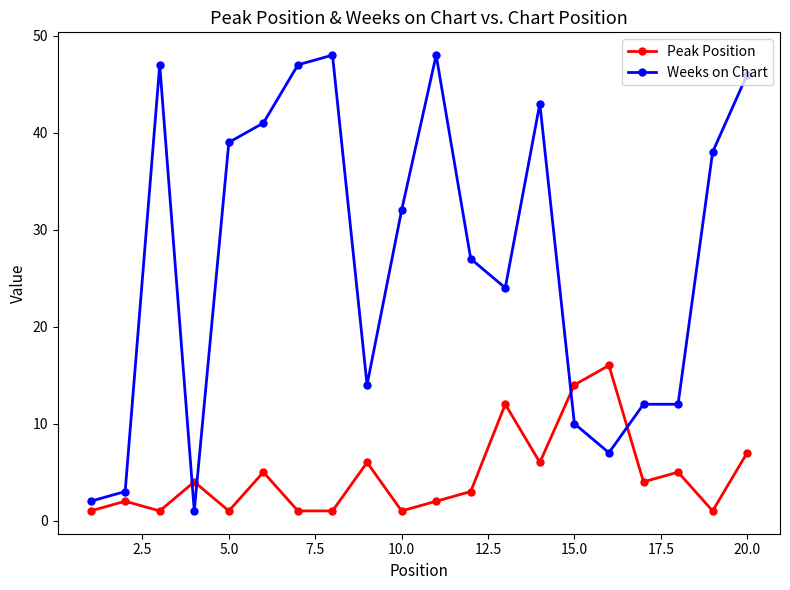

Is this an area chart (filled region under the line)?

No